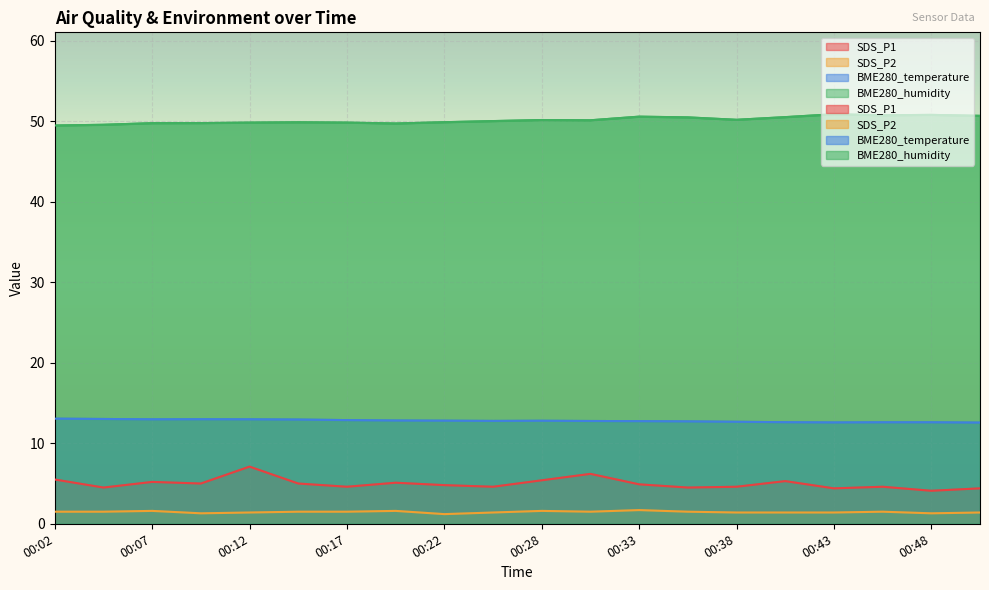

Between 00:22 and 00:40, which series saw the biggest shift?

BME280_humidity